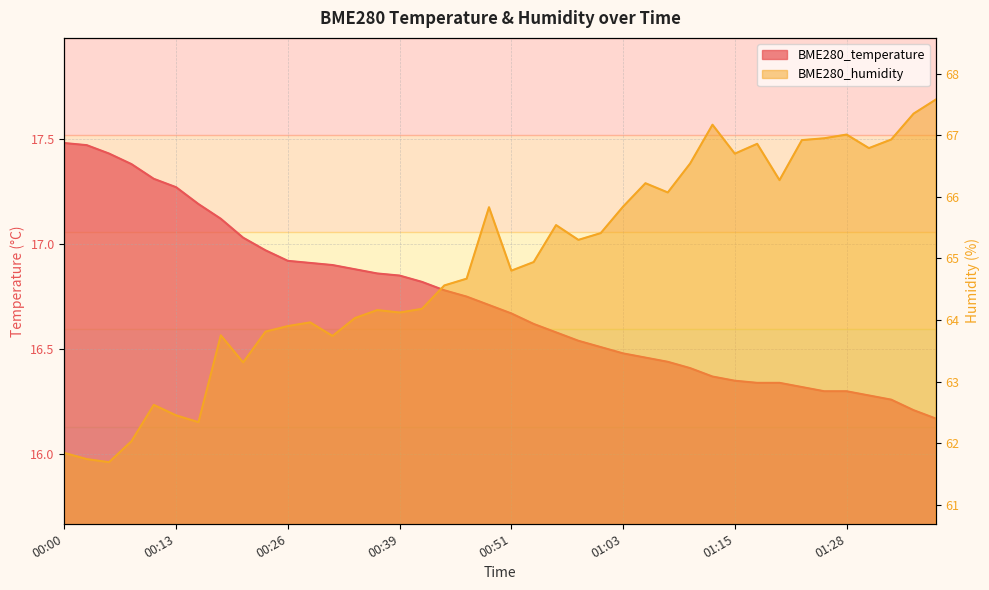

What is the sum of all BME280_humidity values?

2595.9